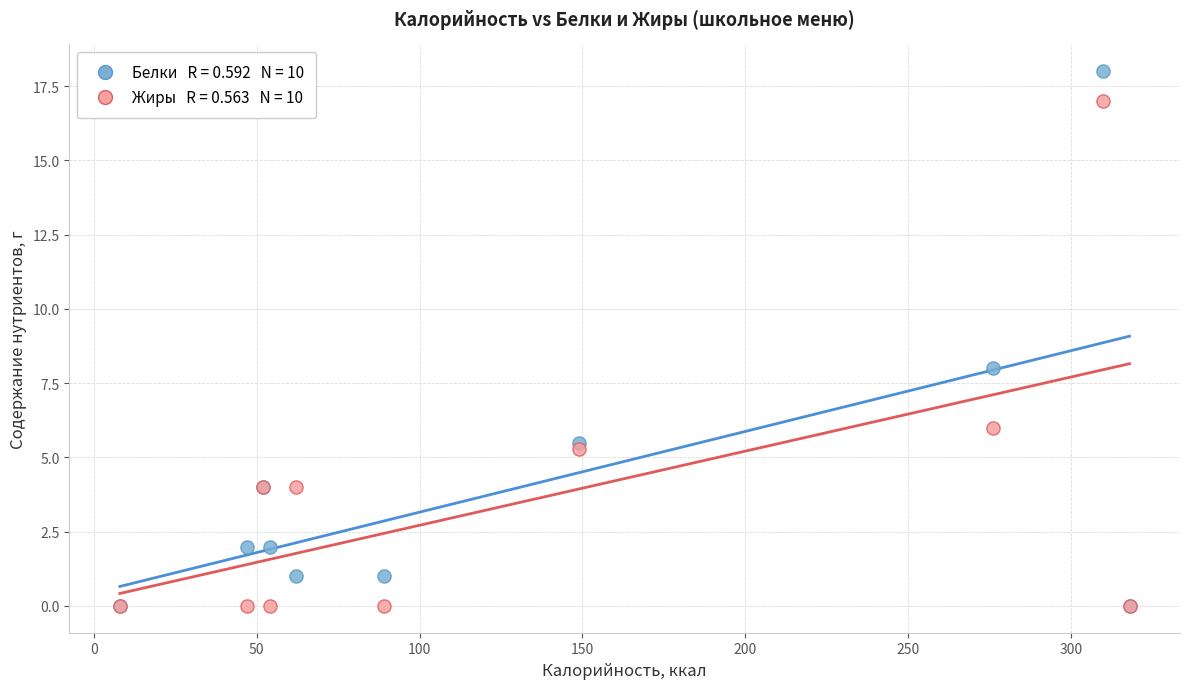

Across all series, what Y value is closest to 9?

8.0